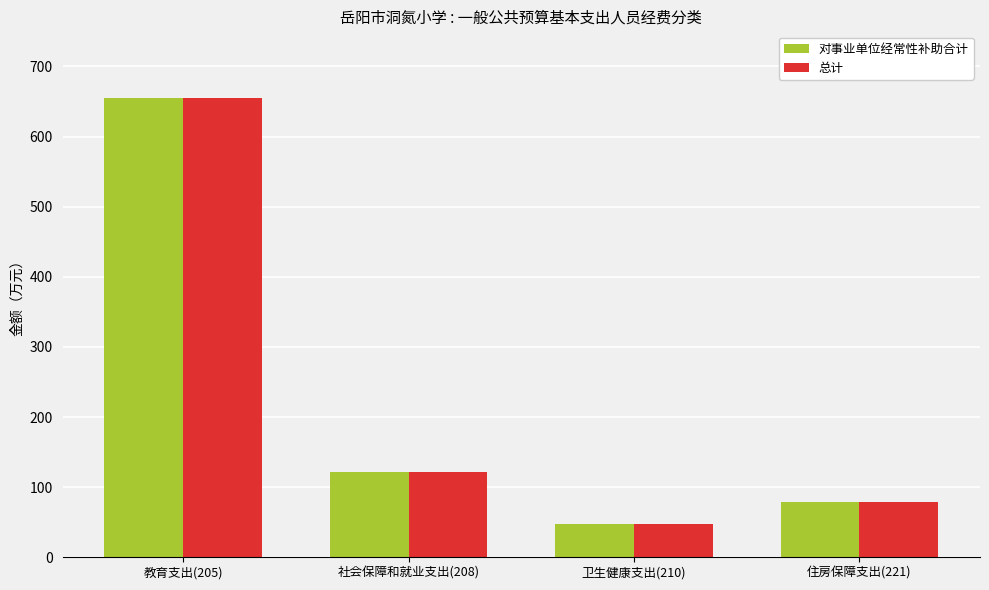

Count the number of categories in the chart.

4